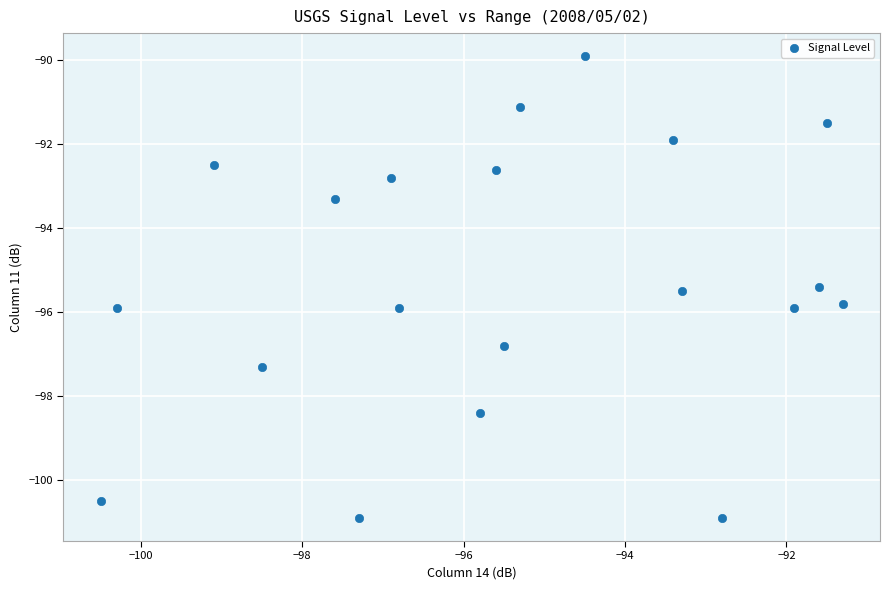

What is the range of Y values (max minus min)?

11.0